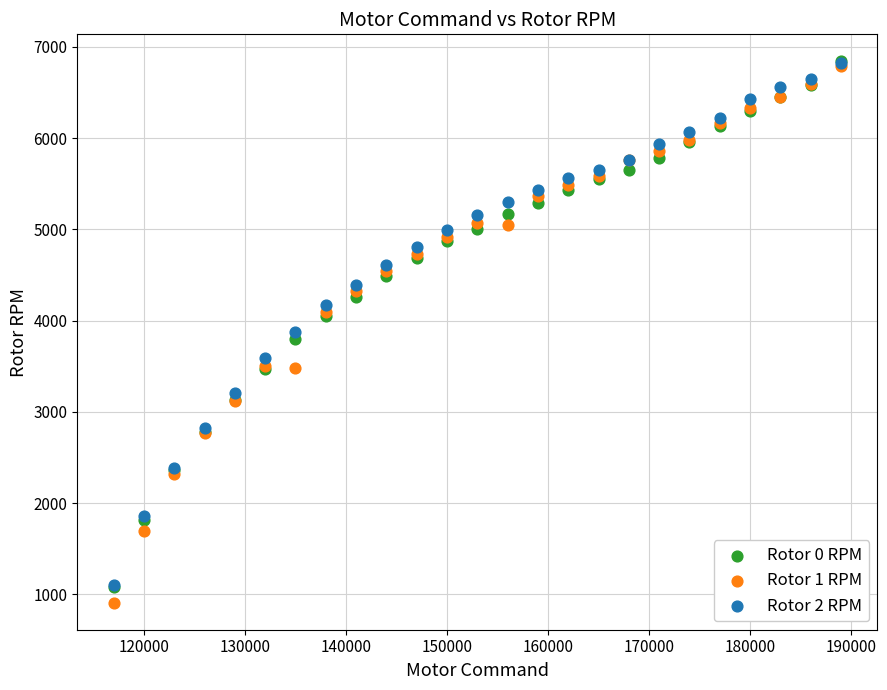

What are all the series names shown in the legend?

Rotor 0 RPM, Rotor 1 RPM, Rotor 2 RPM